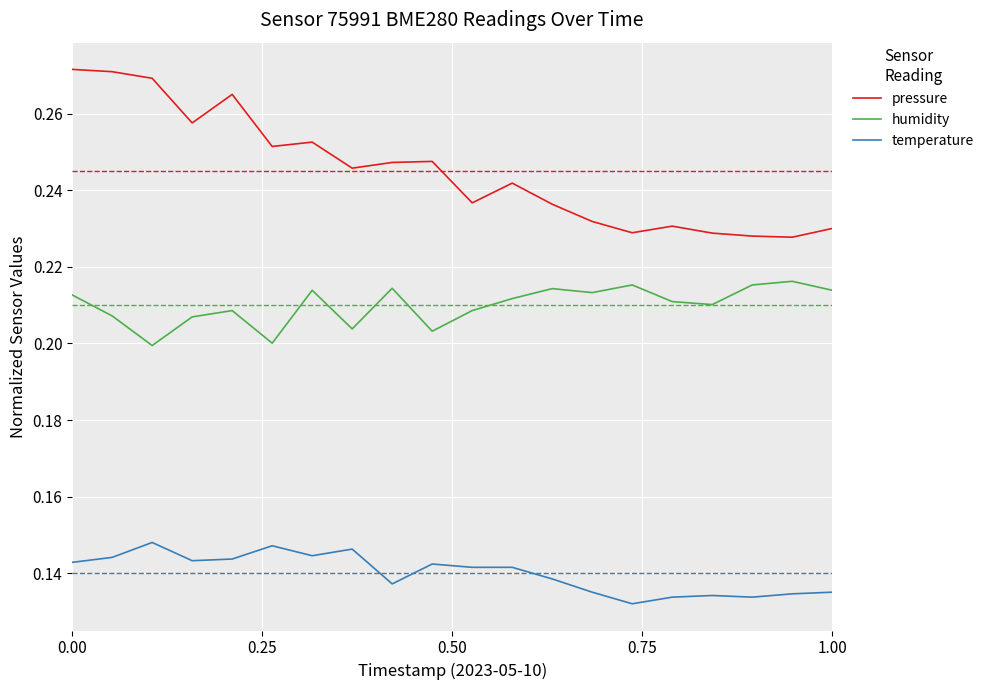

Which series has the largest range (max minus min)?

pressure